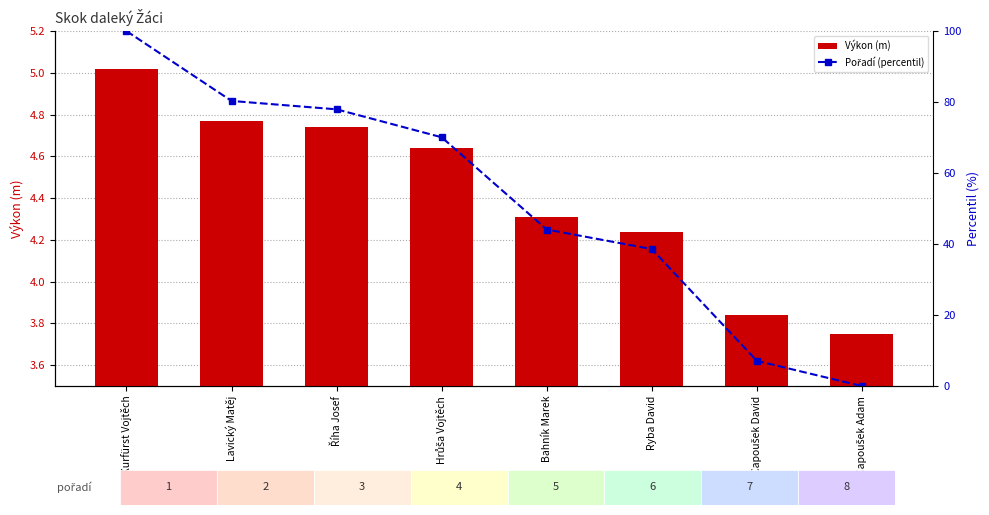

At how many categories does at least one series exceed 20?

6